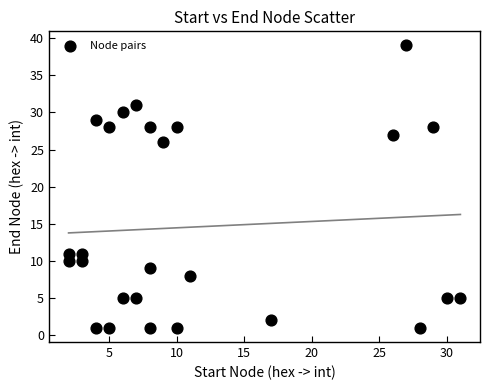

What Y value in the scatter plot is closest to 20?

26